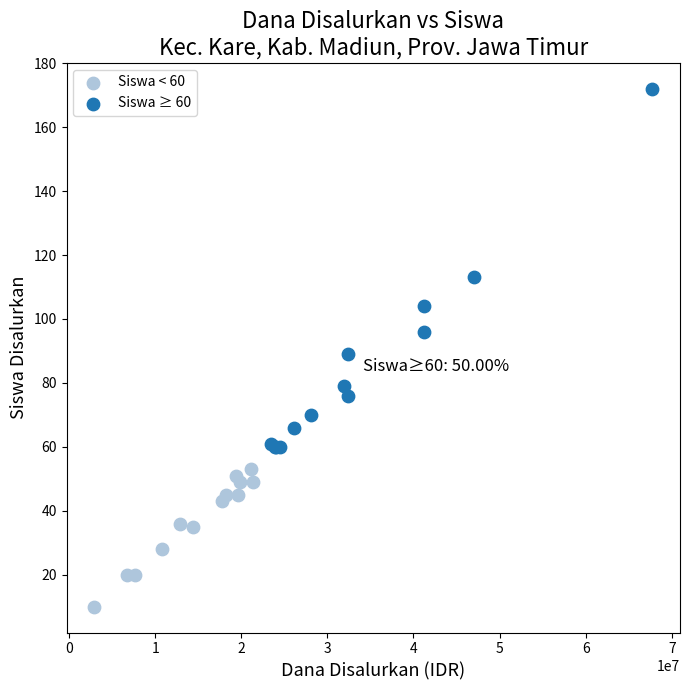

Which series has the widest spread of Y values?

Siswa ≥ 60